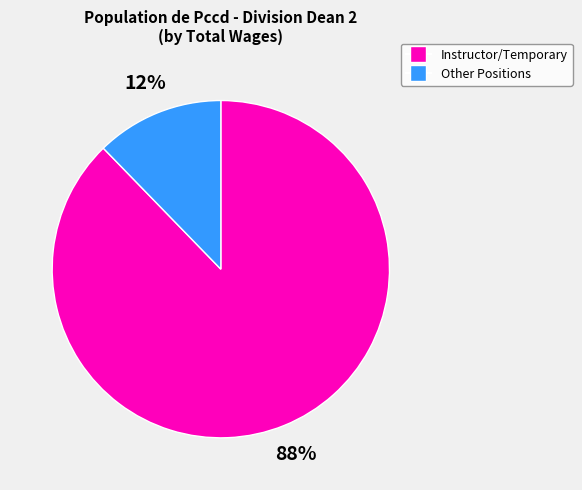

Is there a majority slice in this chart?

Yes